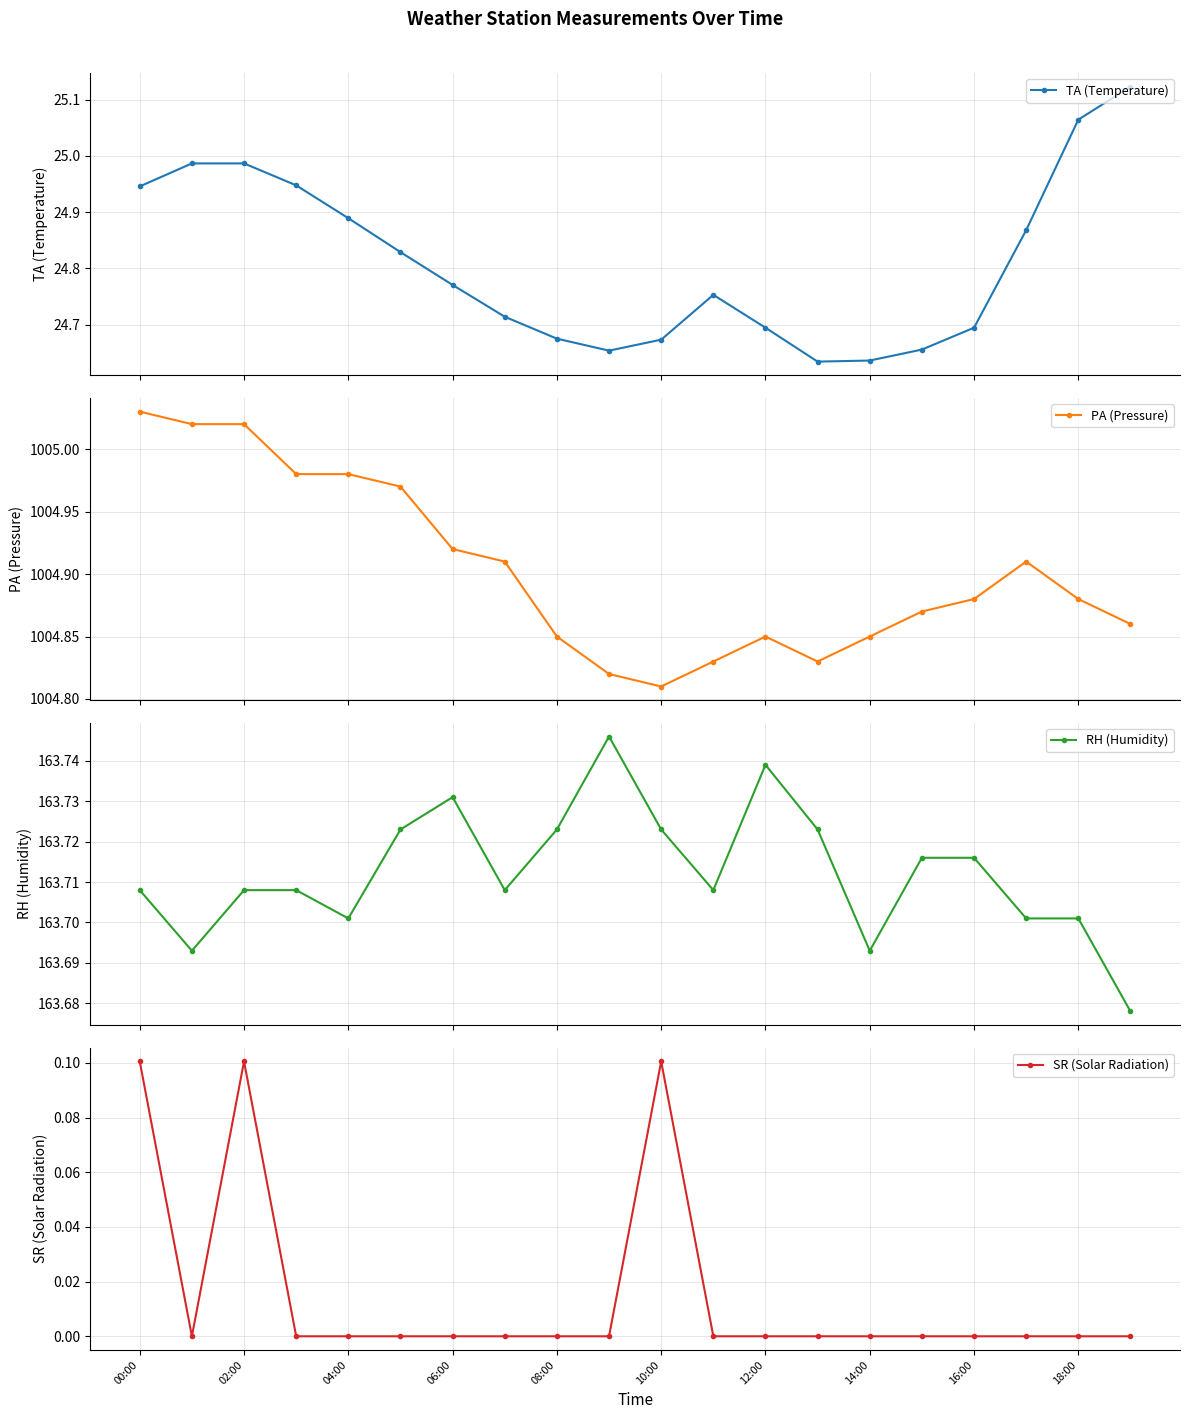

True or false: PA (Pressure) and SR (Solar Radiation) intersect in this chart.

False